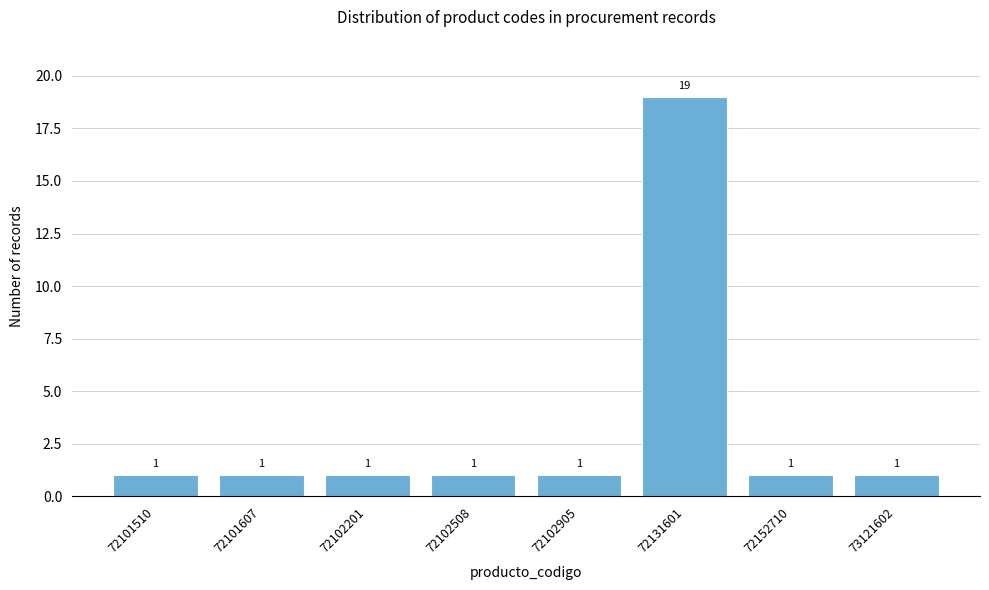

Reading left to right, extract all data points from this chart.

72101510=1	72101607=1	72102201=1	72102508=1	72102905=1	72131601=19	72152710=1	73121602=1